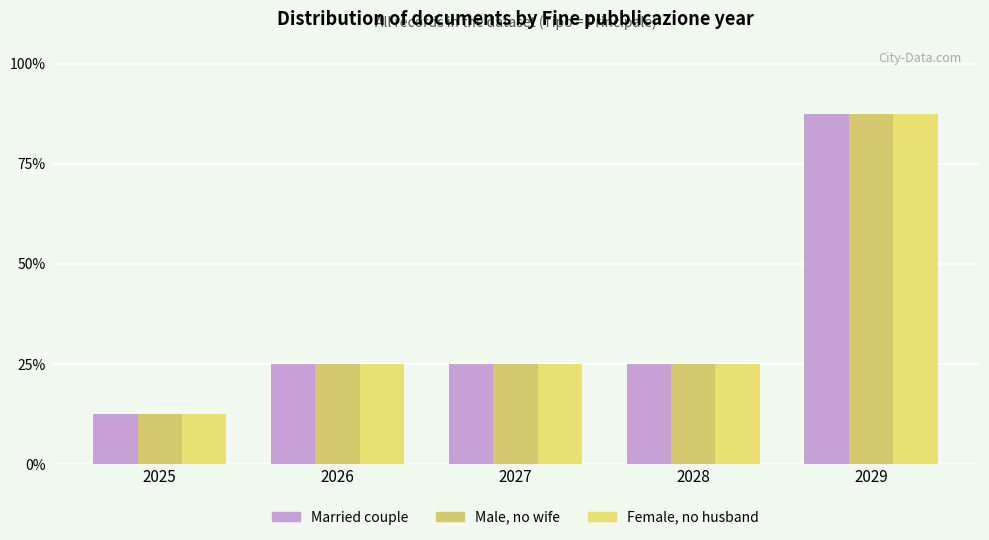

Reading left to right, transcribe all the data shown in this chart.

Married couple: 2025=1	2026=2	2027=2	2028=2	2029=7
Male, no wife: 2025=1	2026=2	2027=2	2028=2	2029=7
Female, no husband: 2025=1	2026=2	2027=2	2028=2	2029=7